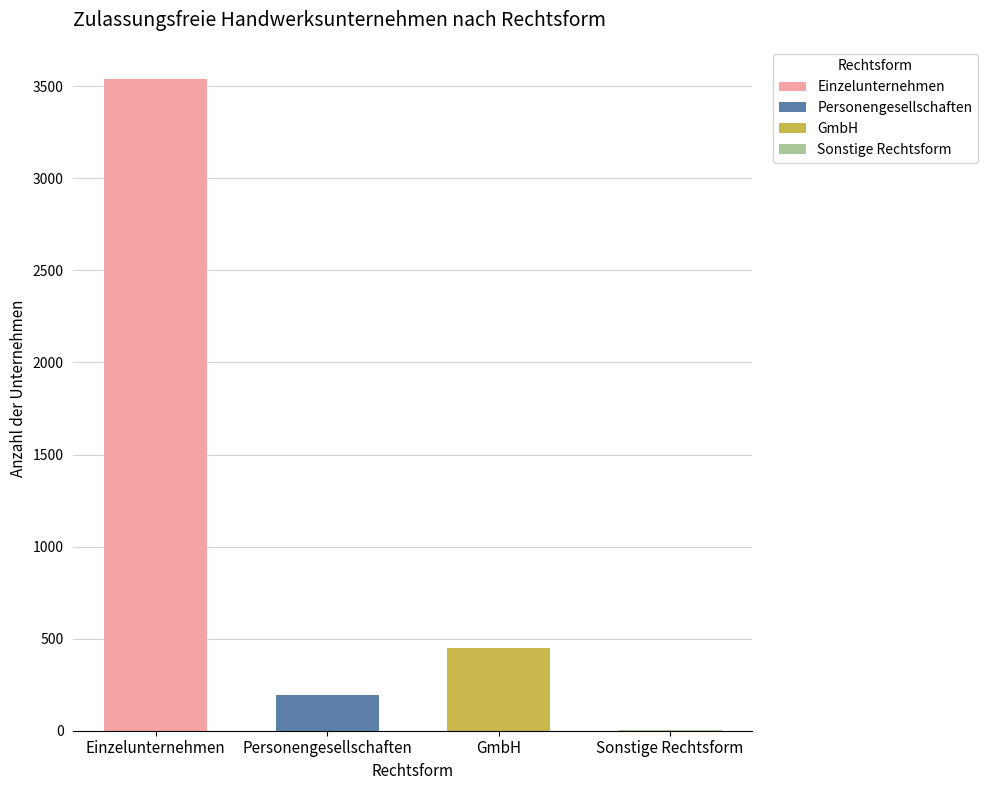

True or false: the data shows 192 at Personengesellschaften.

True